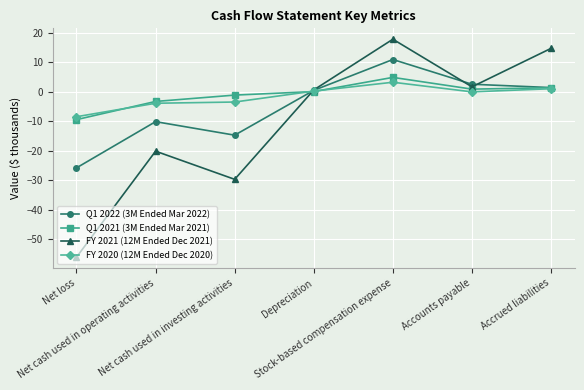

Which series has the widest spread of values?

FY 2021 (12M Ended Dec 2021)